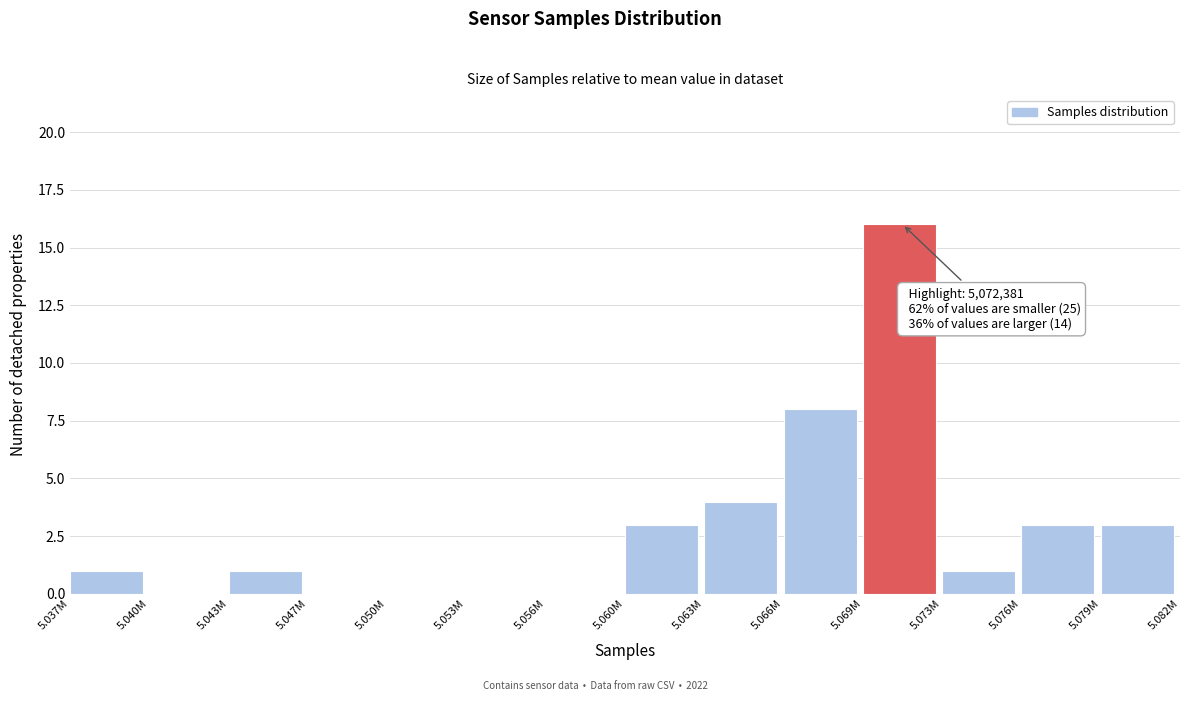

Reading right to left, transcribe all the data shown in this chart.

5.079M=3	5.076M=3	5.073M=1	5.069M=16	5.066M=8	5.063M=4	5.060M=3	5.056M=0	5.053M=0	5.050M=0	5.047M=0	5.043M=1	5.040M=0	5.037M=1